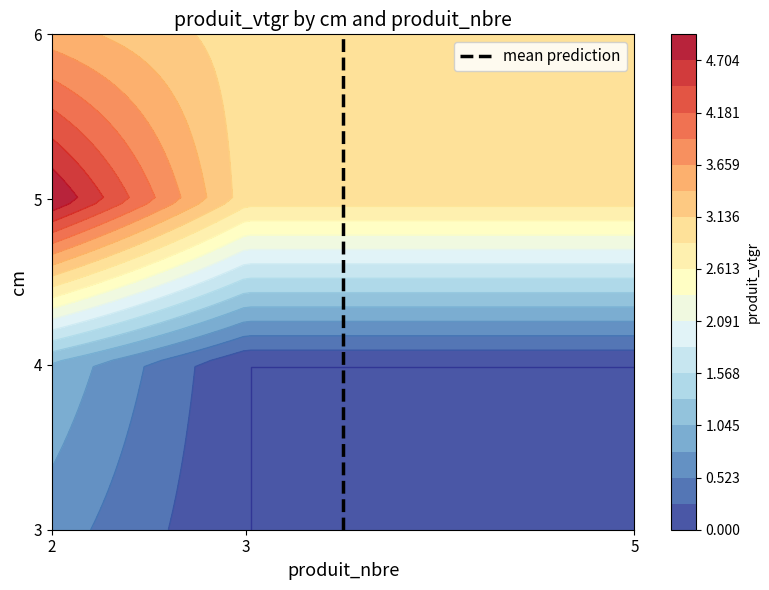

At which label does 2 reach its peak?

5